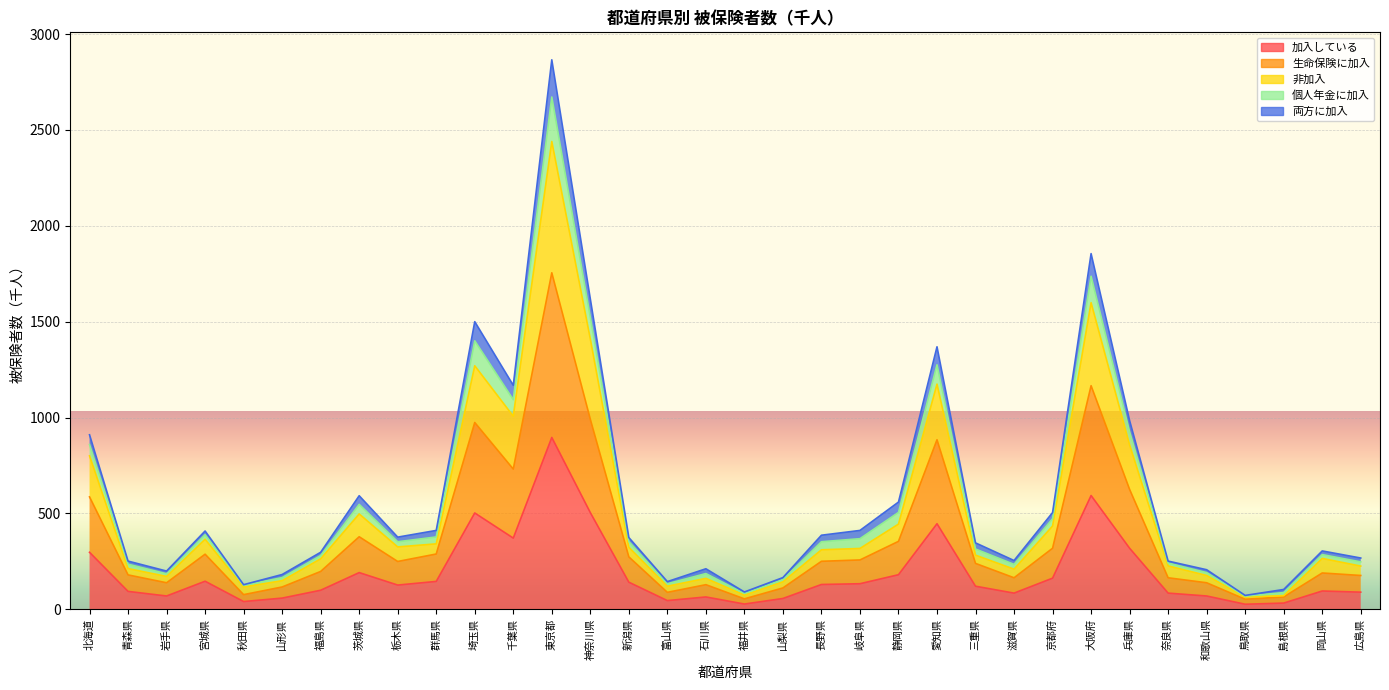

What is the label of the 23rd point from the left?

愛知県